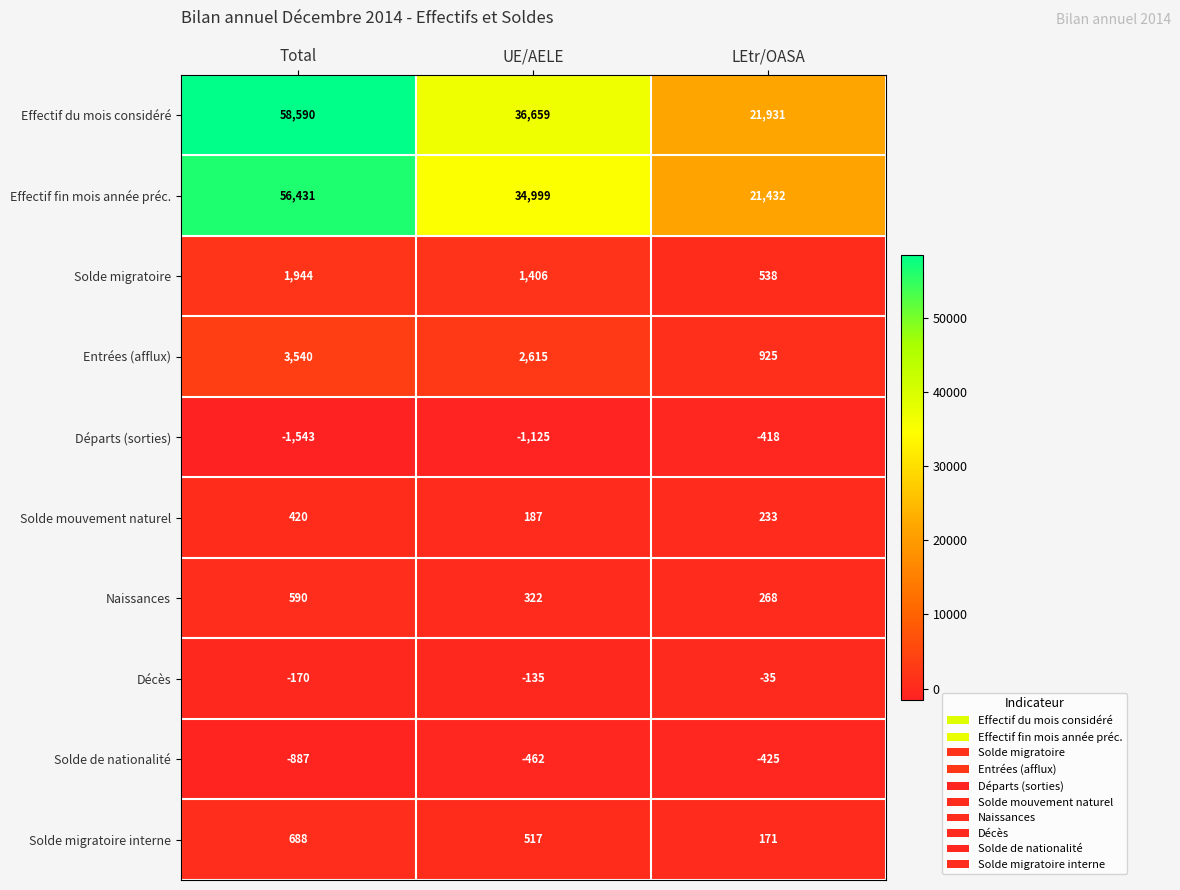

Between Total and LEtr/OASA, which series saw the biggest shift?

Effectif du mois considéré